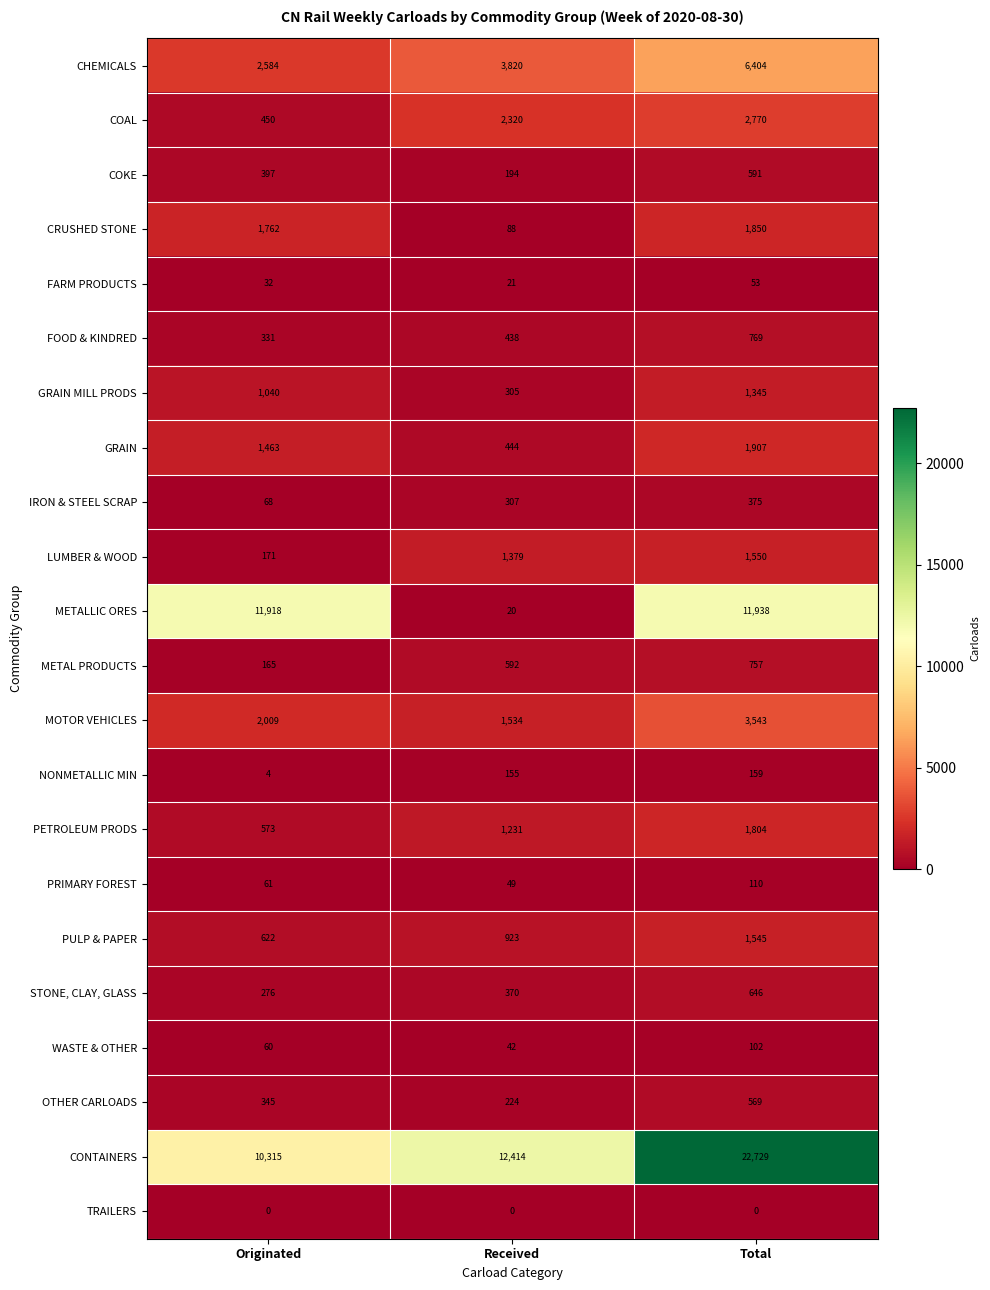

What is the highest value of the METALLIC ORES series?

11938